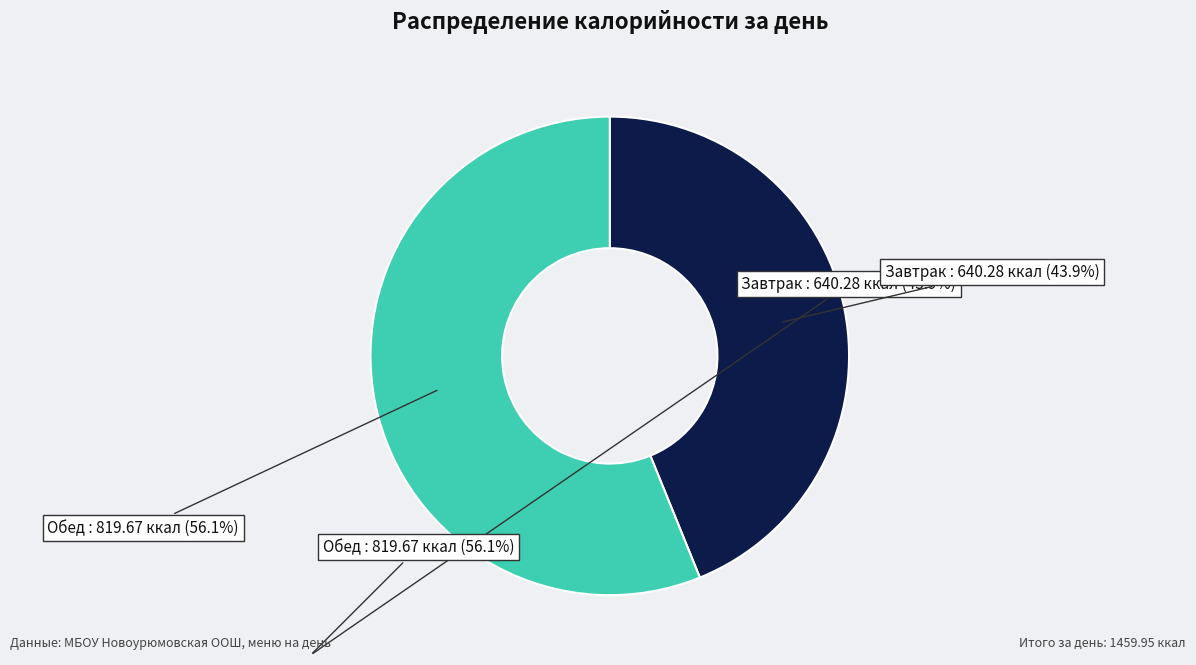

Is there any slice that represents more than half of the pie?

Yes